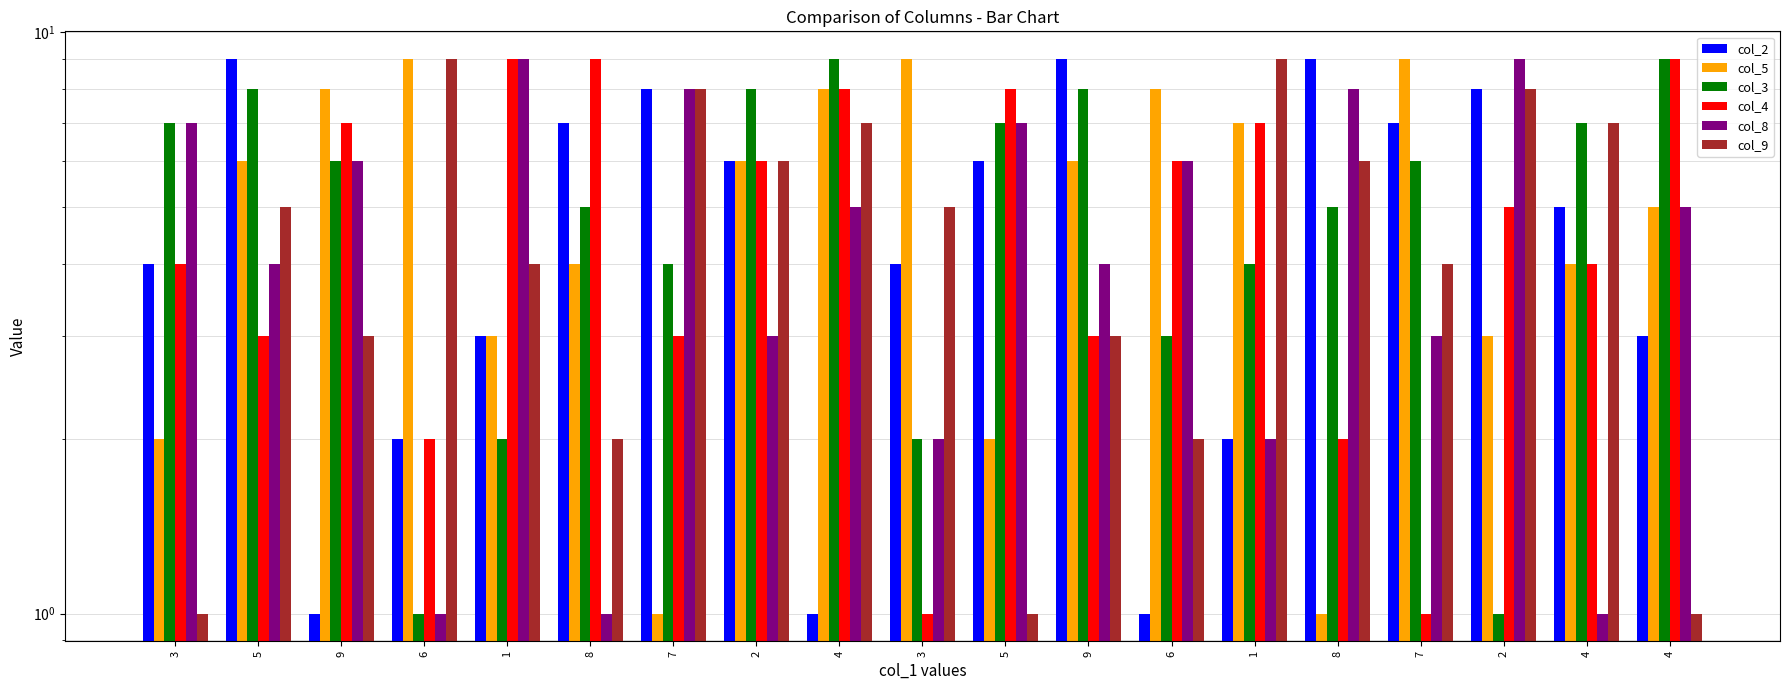

How many col_8 values are between 2 and 7?

12